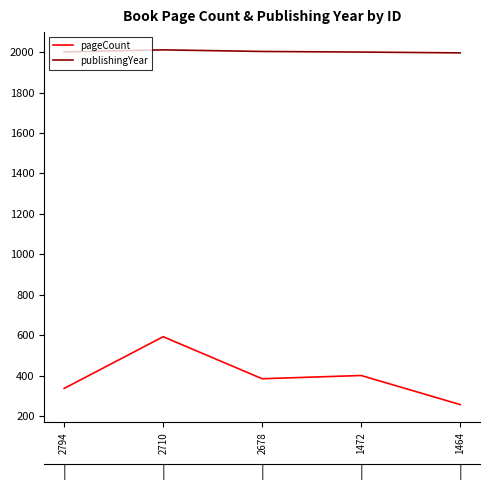

Count the number of data series in this chart.

2